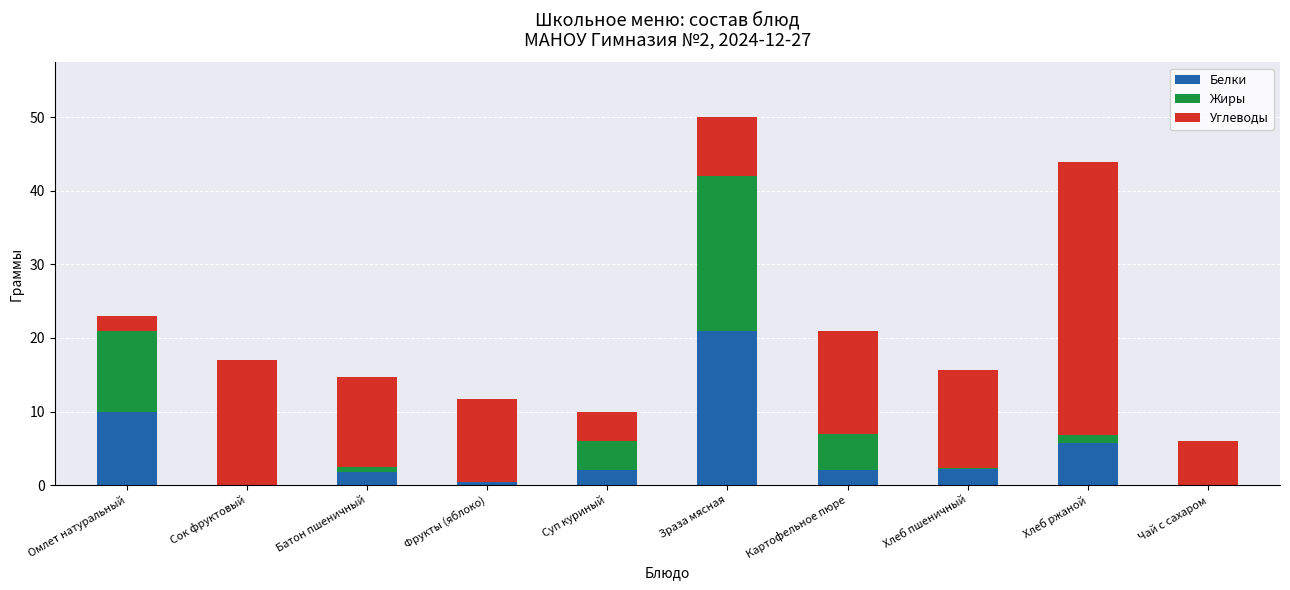

The value of Белки at Хлеб ржаной is 5.7. True or false?

True